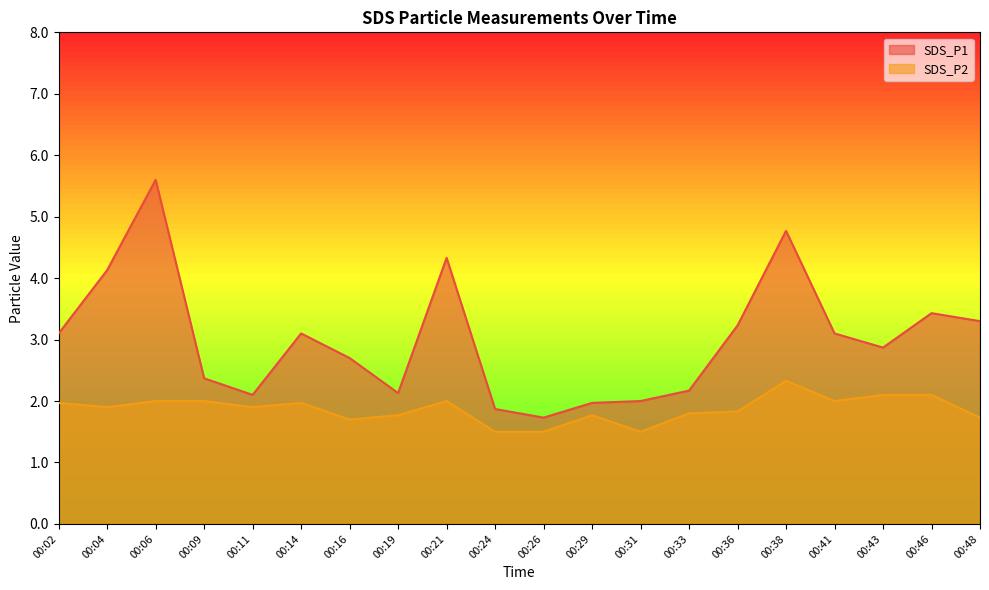

Rank the series by their average value, from lowest to highest.

SDS_P2, SDS_P1